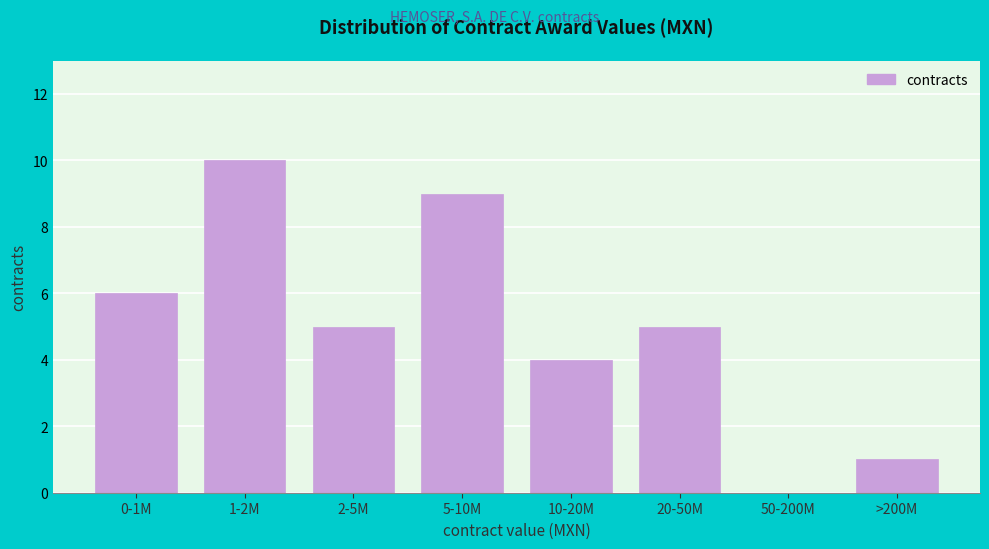

Reading left to right, list all the values displayed in this chart.

0-1M=6	1-2M=10	2-5M=5	5-10M=9	10-20M=4	20-50M=5	50-200M=0	>200M=1